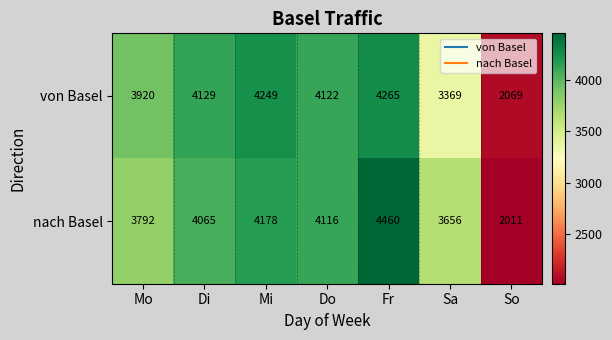

Is it true that nach Basel equals 4065 at Di?

True